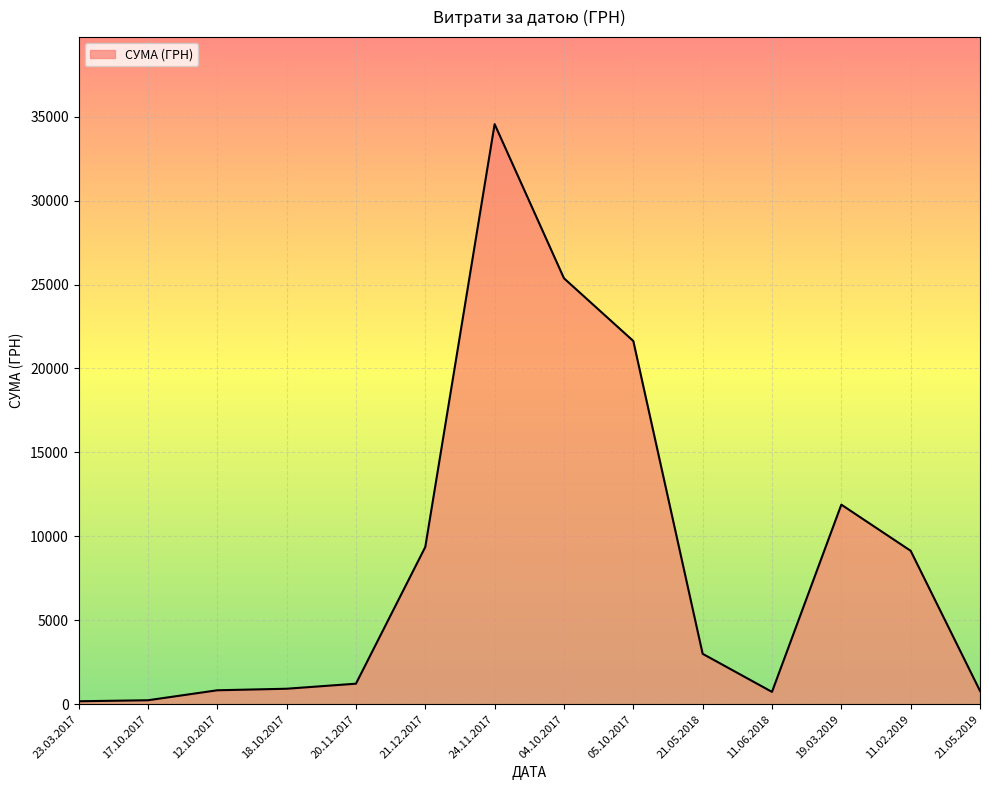

Approximately how many times larger is the value at 24.11.2017 compared to 20.11.2017?

28.1